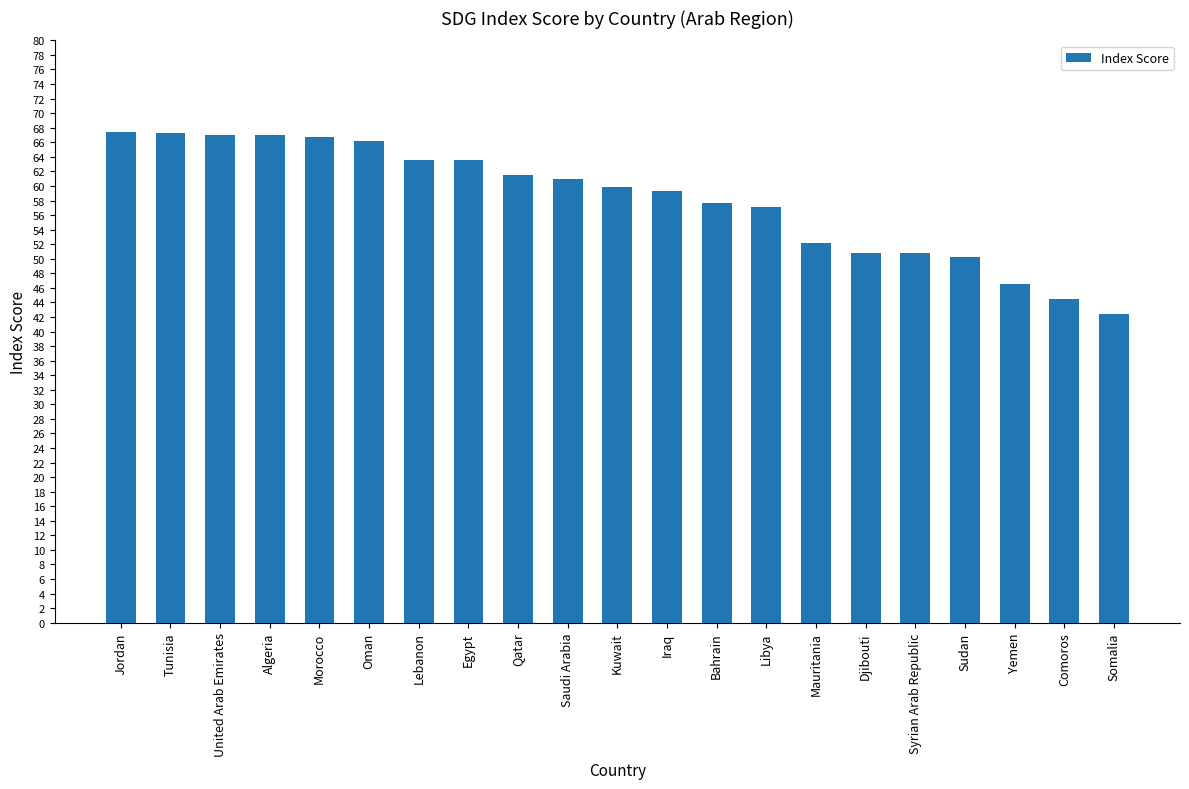

Count the number of data series in this chart.

1